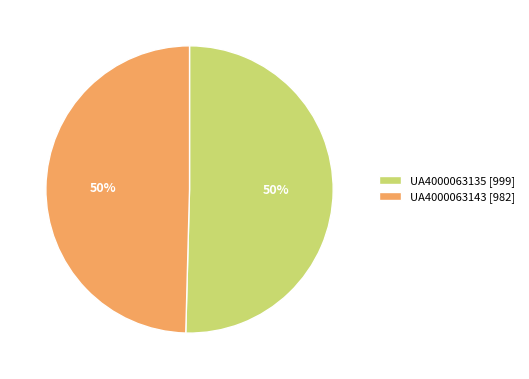

Combined, do UA4000063135 [999] and UA4000063143 [982] account for over 50%?

Yes